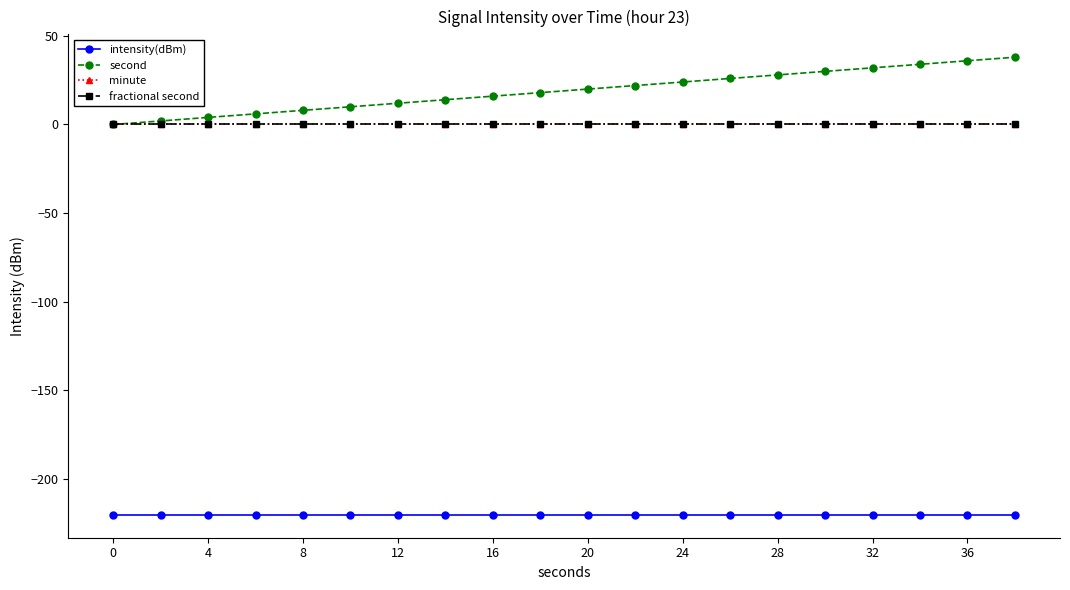

Does the chart have visible grid lines?

No